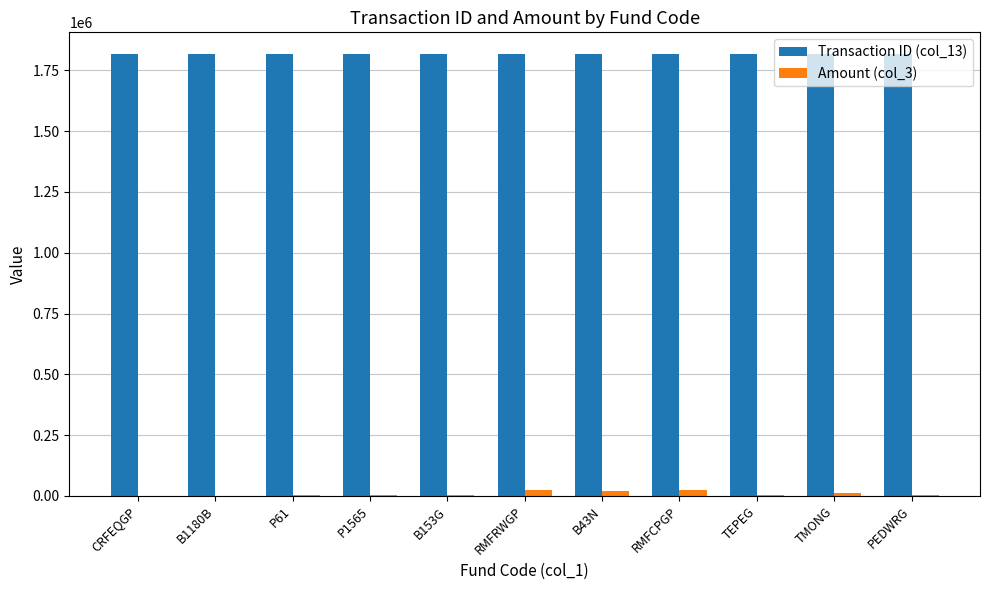

Is the value of Amount (col_3) at RMFCPGP greater than the value of Transaction ID (col_13) at P1565?

No